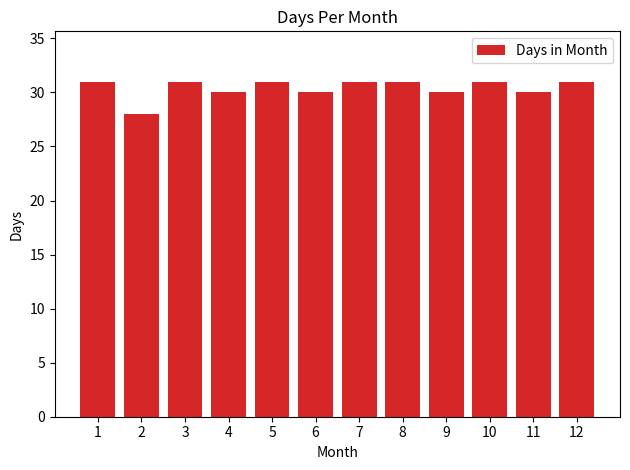

Reading left to right, extract all data points from this chart.

31	28	31	30	31	30	31	31	30	31	30	31